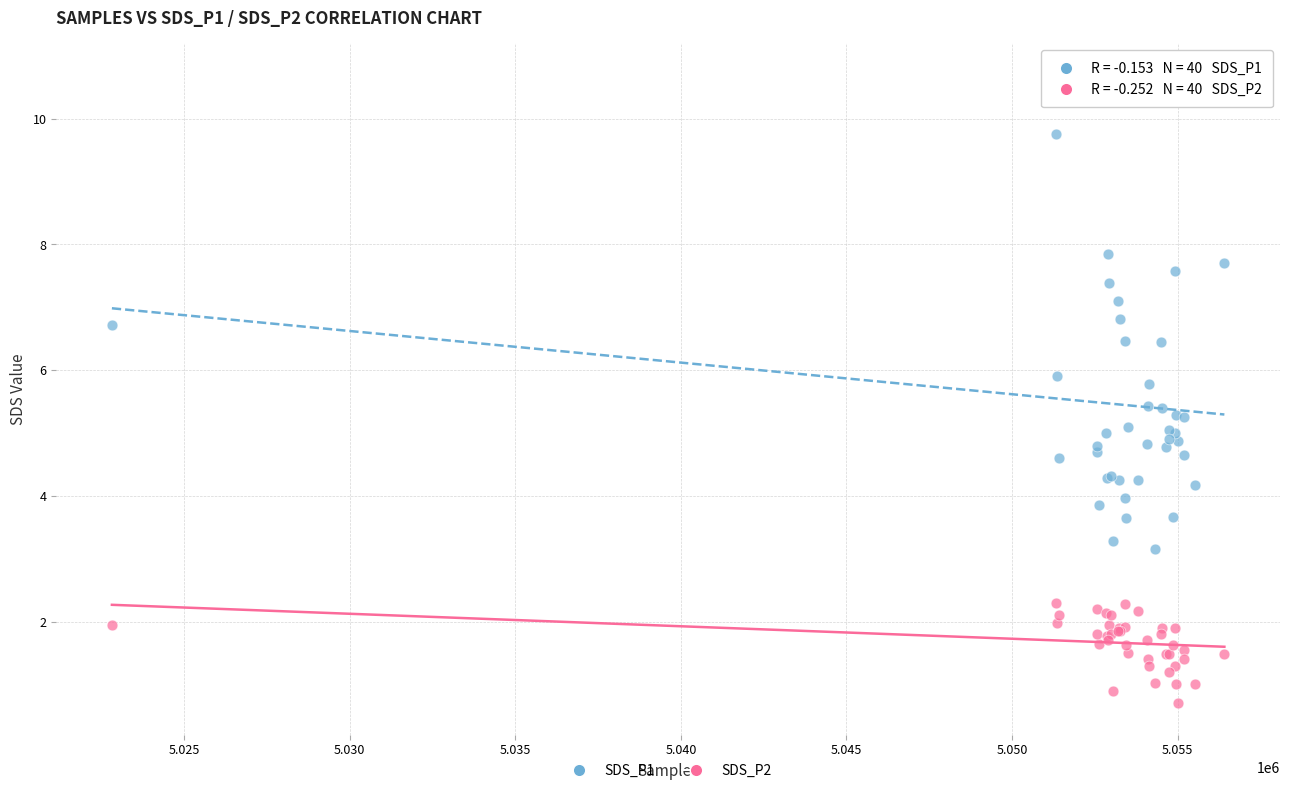

Which series reaches the maximum Y coordinate?

SDS_P1